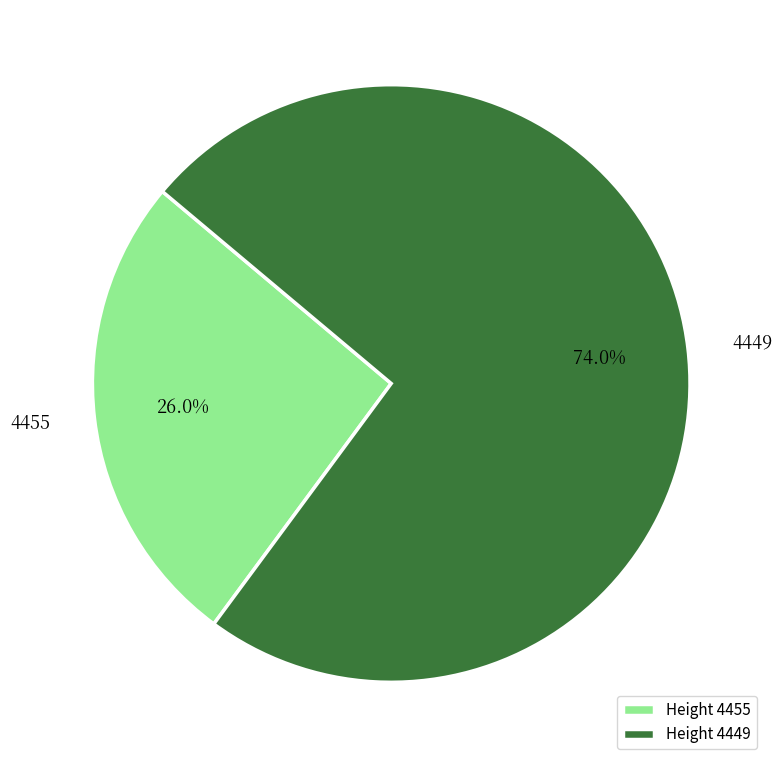

To the nearest percent, what is the average slice percentage?

50%